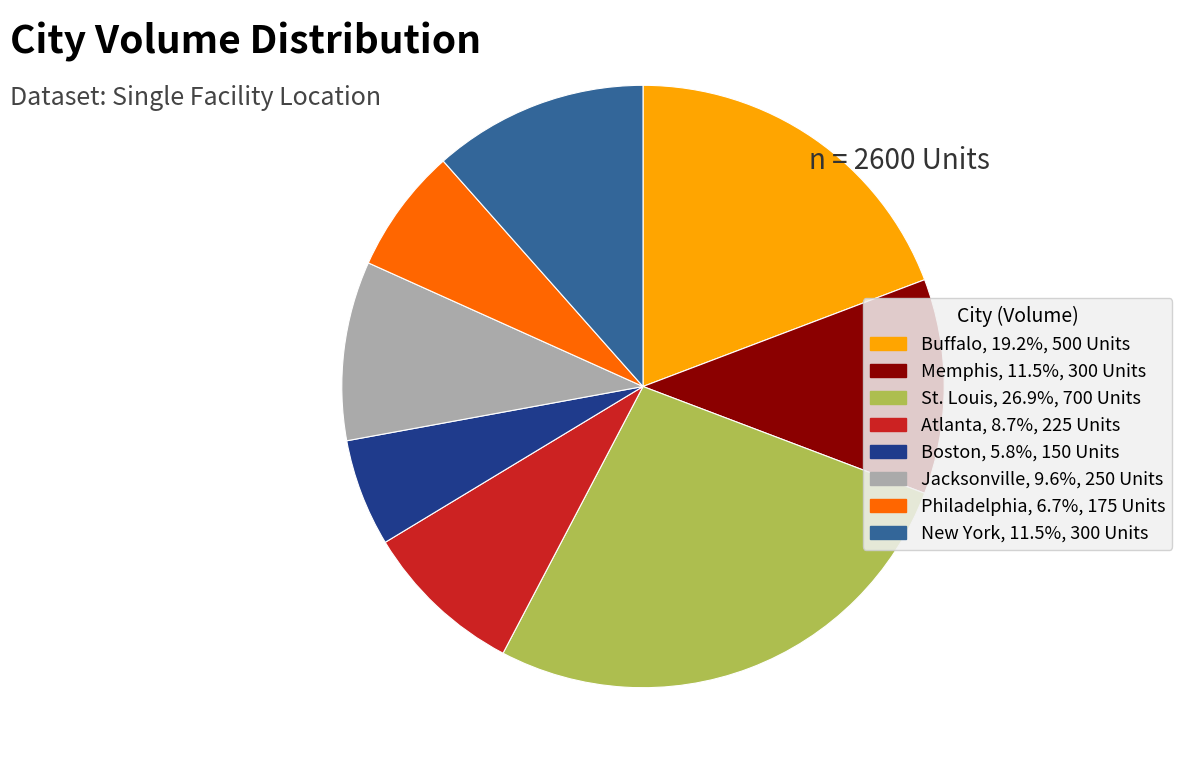

Is the sum of New York and Buffalo greater than half?

No